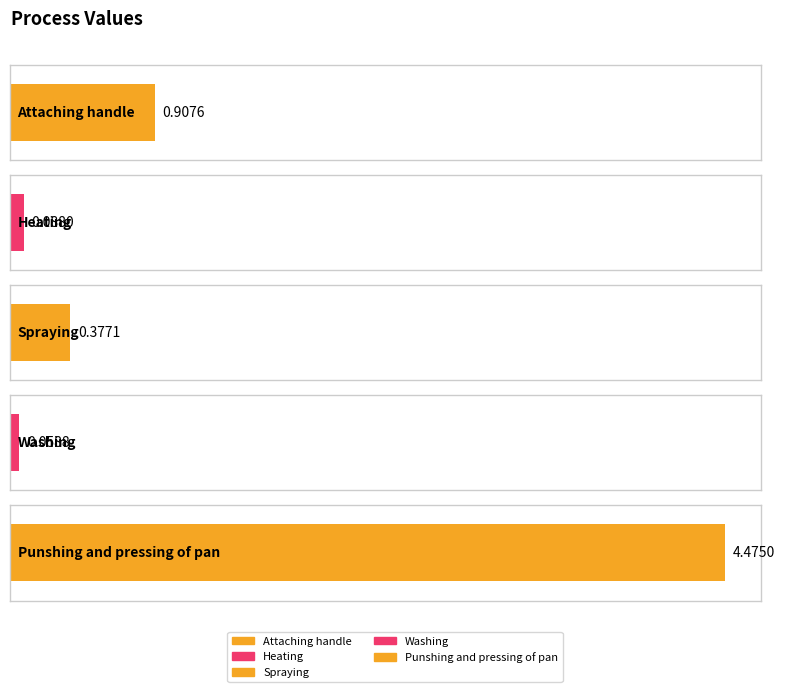

What is the difference between the maximum and second lowest values?

4.4